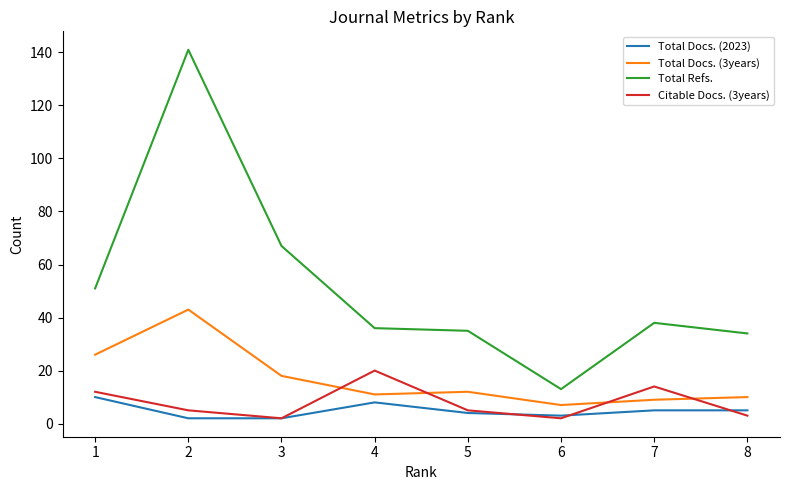

Which series has the largest range (max minus min)?

Total Refs.